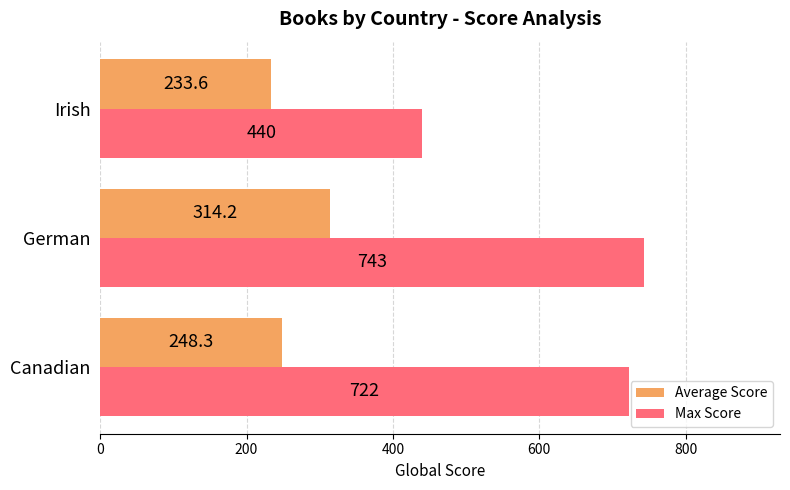

At which label does Average Score reach its peak?

German